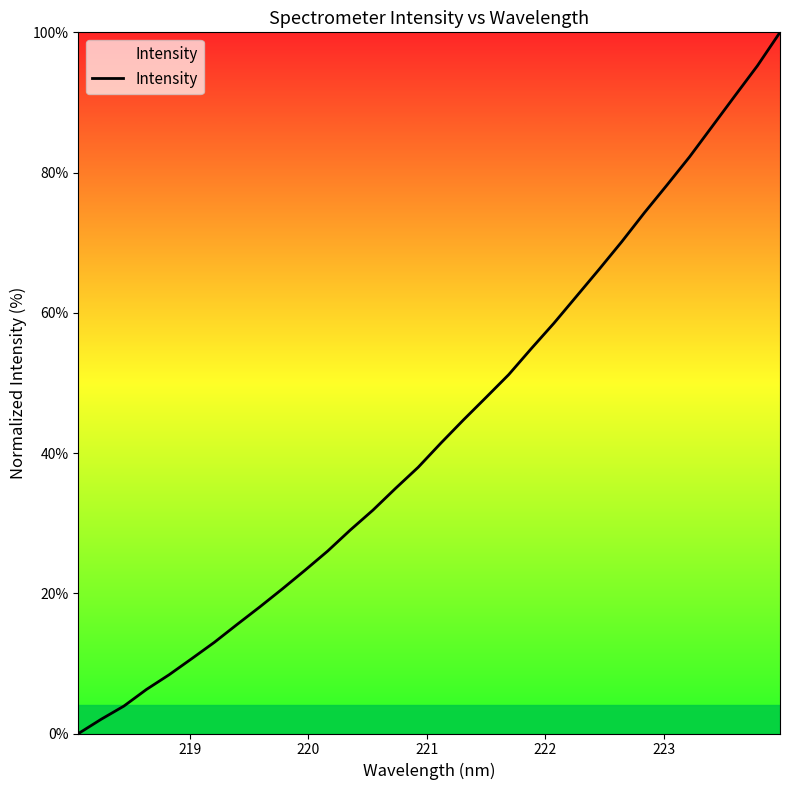

What is the maximum value shown in the chart?

100.0